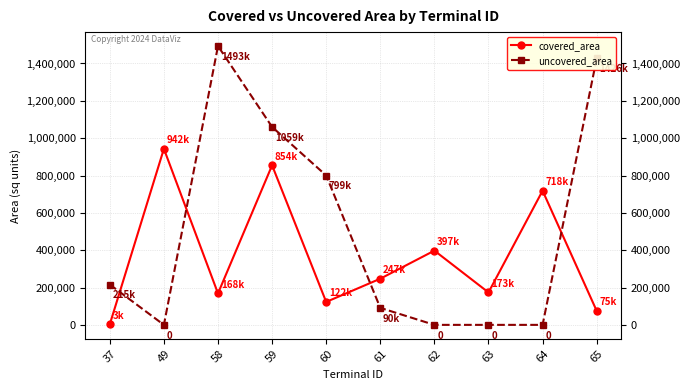

Rank the series by their maximum value, from lowest to highest.

covered_area, uncovered_area